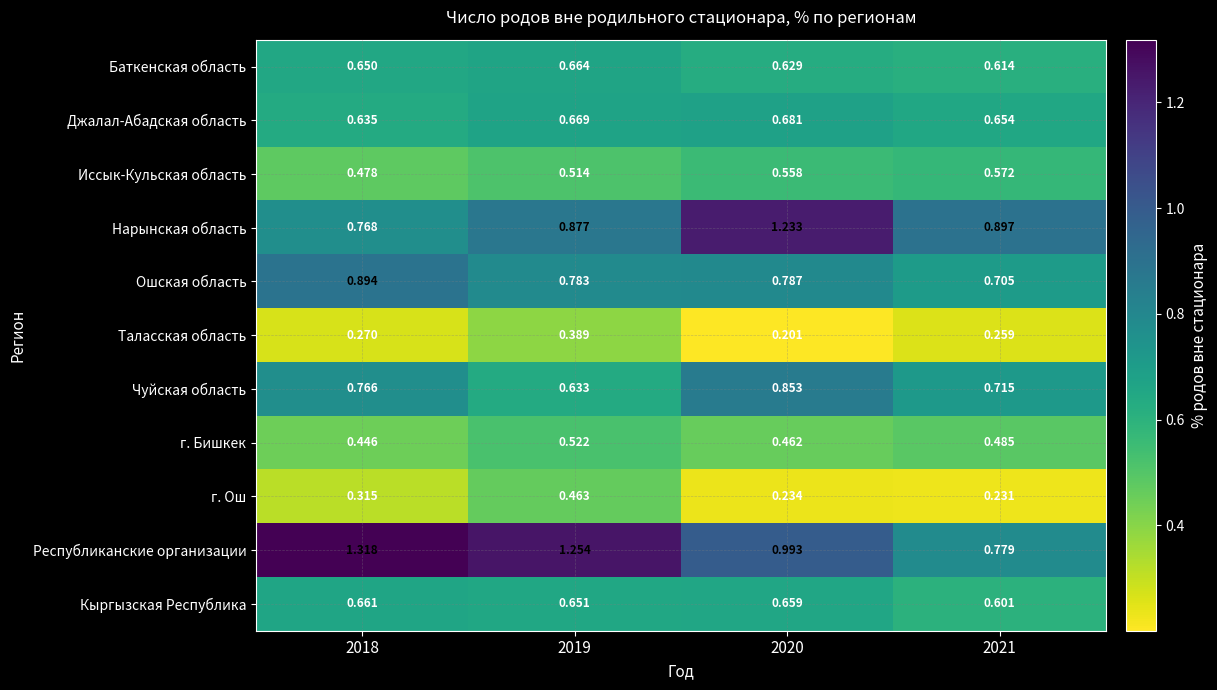

Which series changed the most between 2018 and 2021?

Республиканские организации